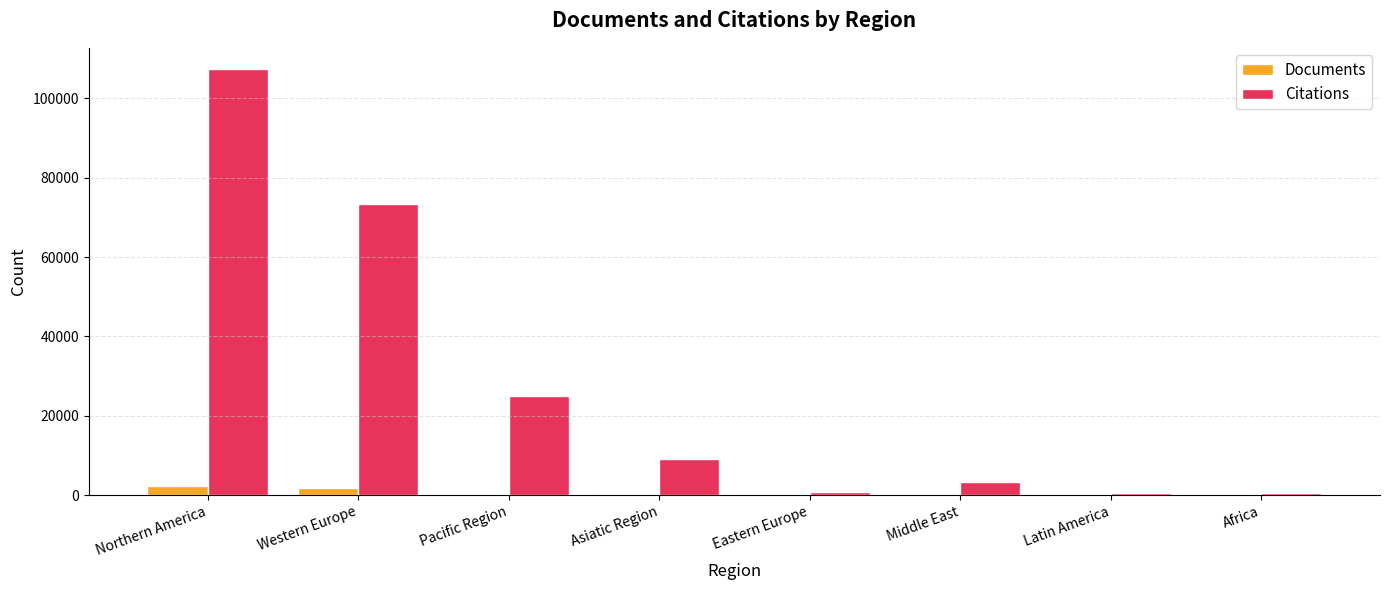

Which category has the highest value across all series?

Northern America